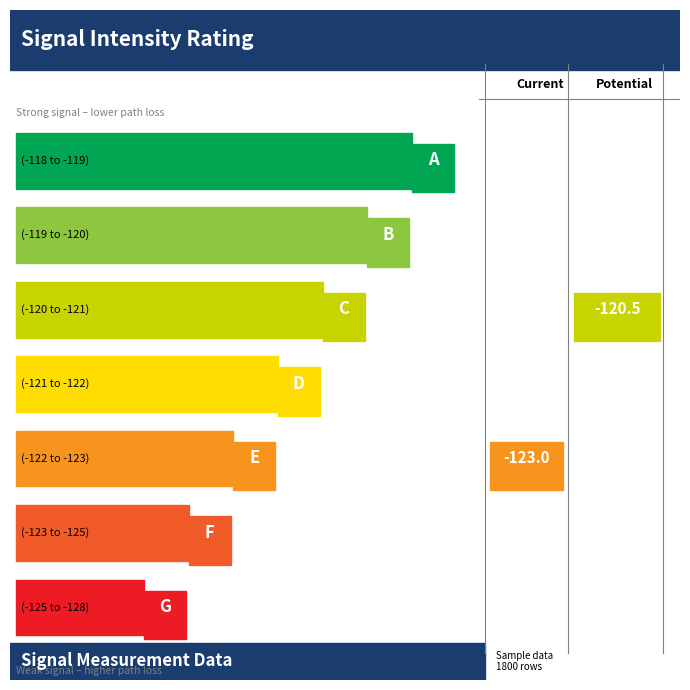

Does the chart contain any negative values?

Yes